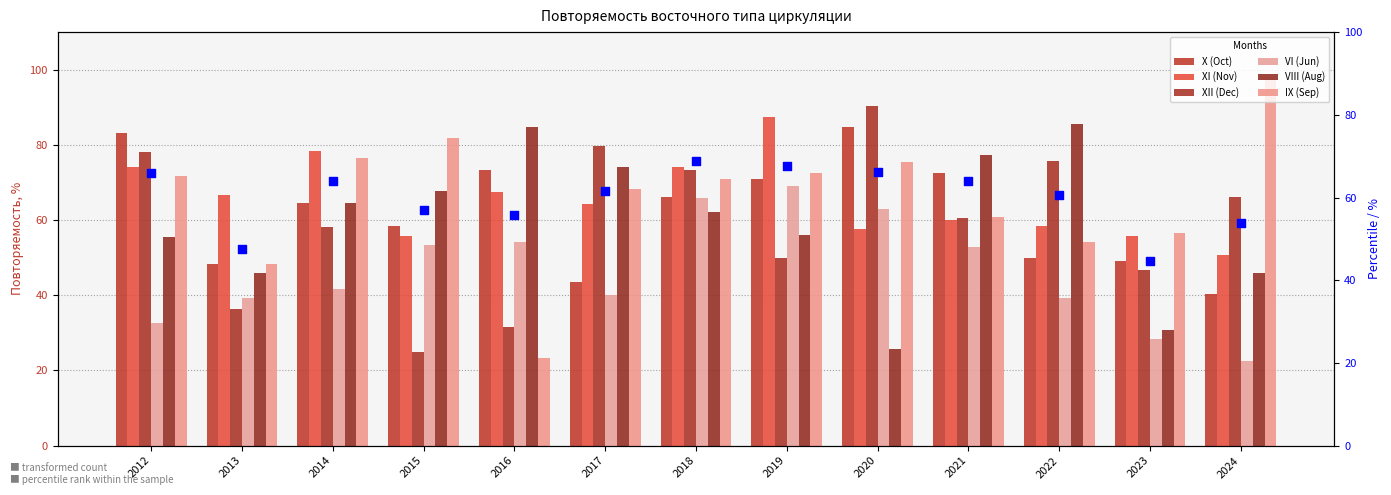

Which series has the largest total across all categories?

IX (Sep)